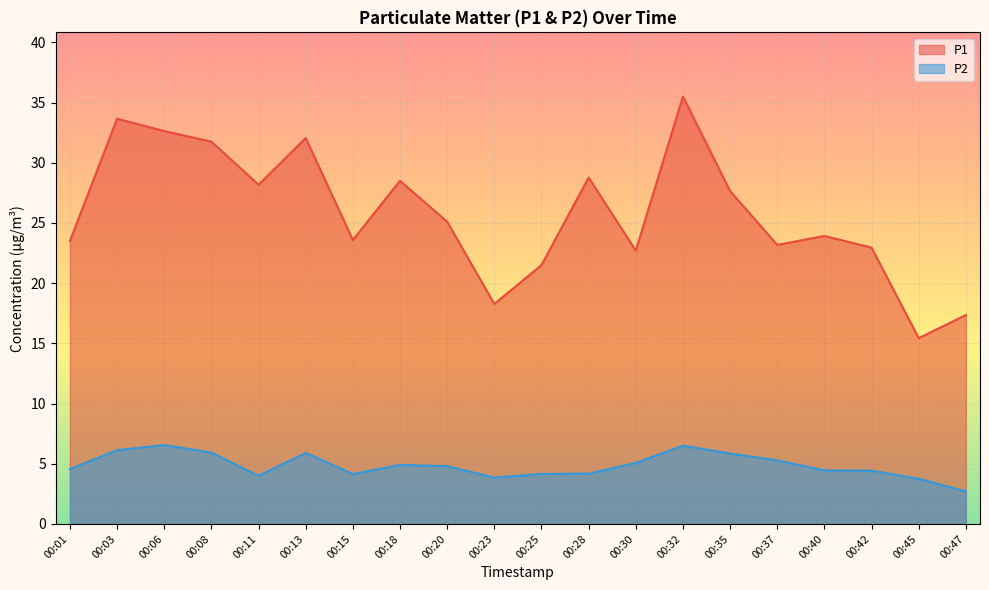

Reading left to right, extract all data points from this chart.

P1: 00:01=23.5	00:03=33.6	00:06=32.6	00:08=31.8	00:11=28.2	00:13=32.0	00:15=23.6	00:18=28.5	00:20=25.1	00:23=18.3	00:25=21.5	00:28=28.8	00:30=22.7	00:32=35.5	00:35=27.6	00:37=23.2	00:40=23.9	00:42=22.9	00:45=15.4	00:47=17.4
P2: 00:01=4.5	00:03=6.1	00:06=6.5	00:08=5.9	00:11=4.0	00:13=5.9	00:15=4.2	00:18=4.9	00:20=4.8	00:23=3.9	00:25=4.2	00:28=4.2	00:30=5.1	00:32=6.5	00:35=5.8	00:37=5.3	00:40=4.5	00:42=4.4	00:45=3.8	00:47=2.7